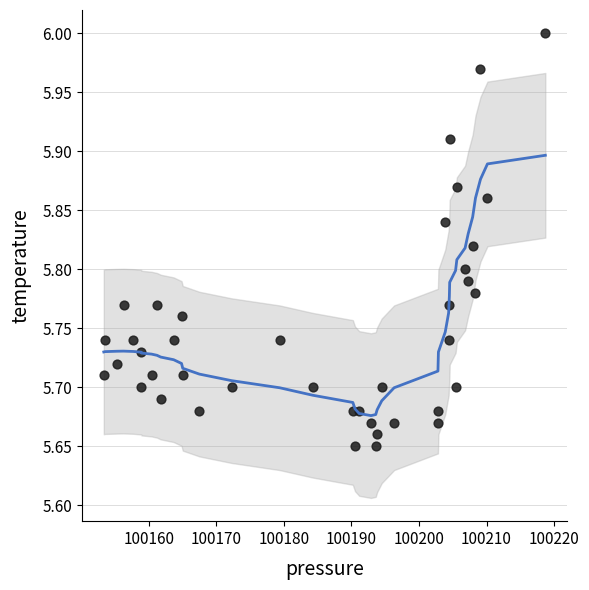

What is the range of X values (max minus min)?

65.4